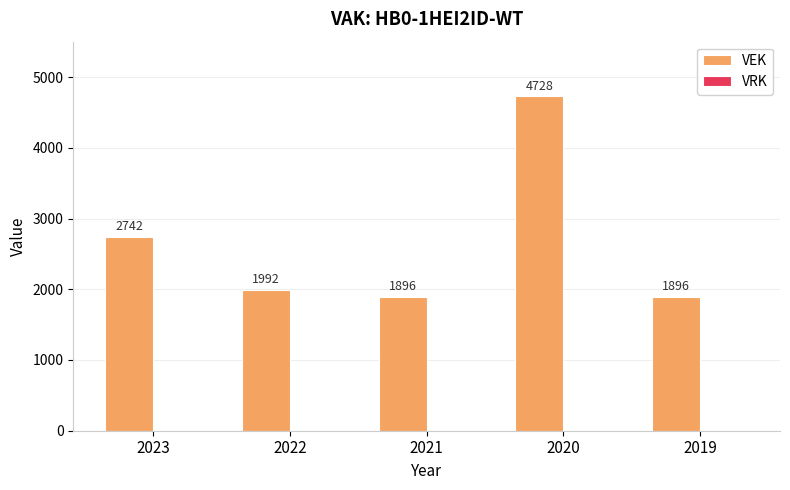

Reading left to right, list all the values displayed in this chart.

2742	1992	1896	4728	1896